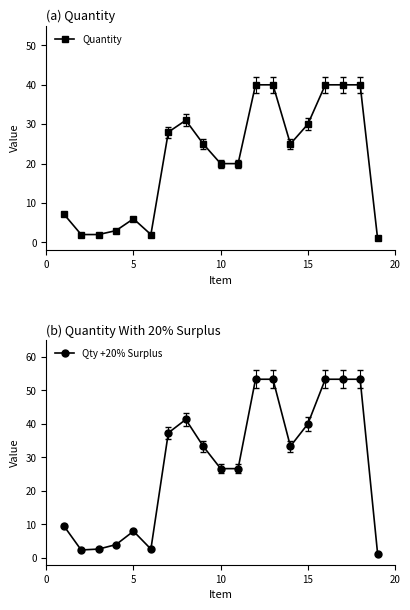

Count the number of categories in the chart.

19